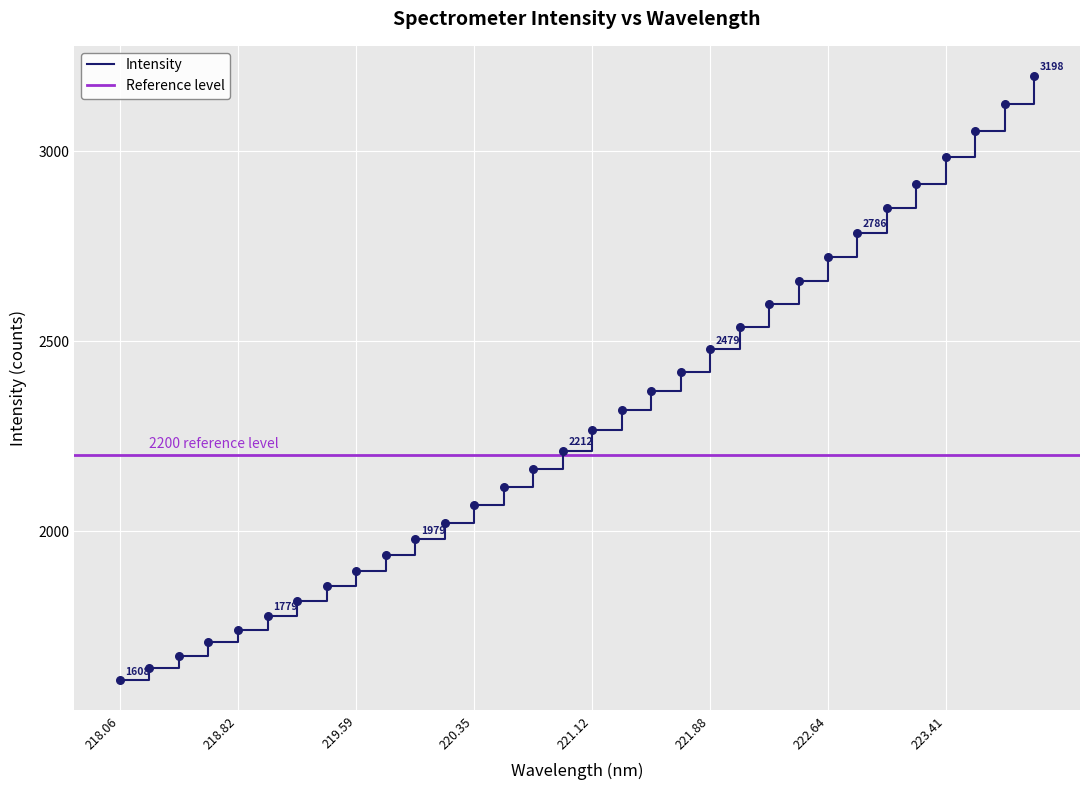

What is the minimum value for Intensity?

1608.1